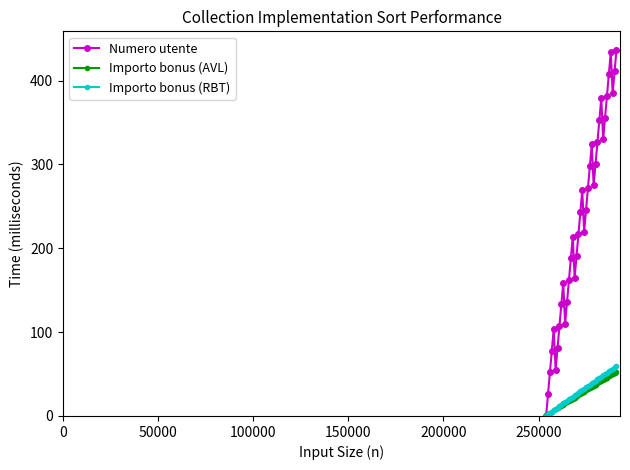

What is the value of the Importo bonus (RBT) point at the 9th from the left?

13.3